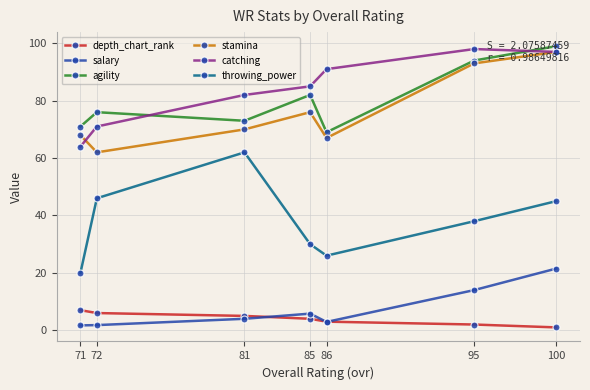

Does the chart display data point markers on the line(s)?

Yes